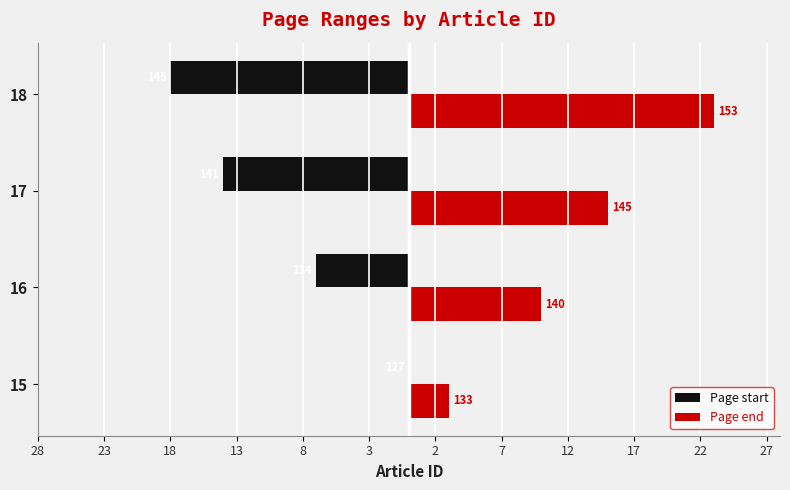

What are all the series names shown in the legend?

Page start, Page end